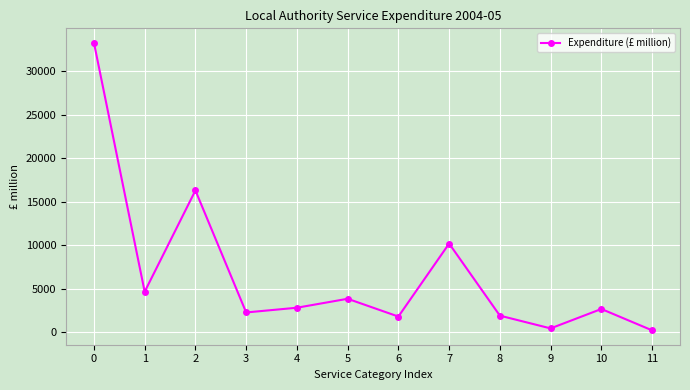

What is the change in value from 3 to 5?

+1571.4